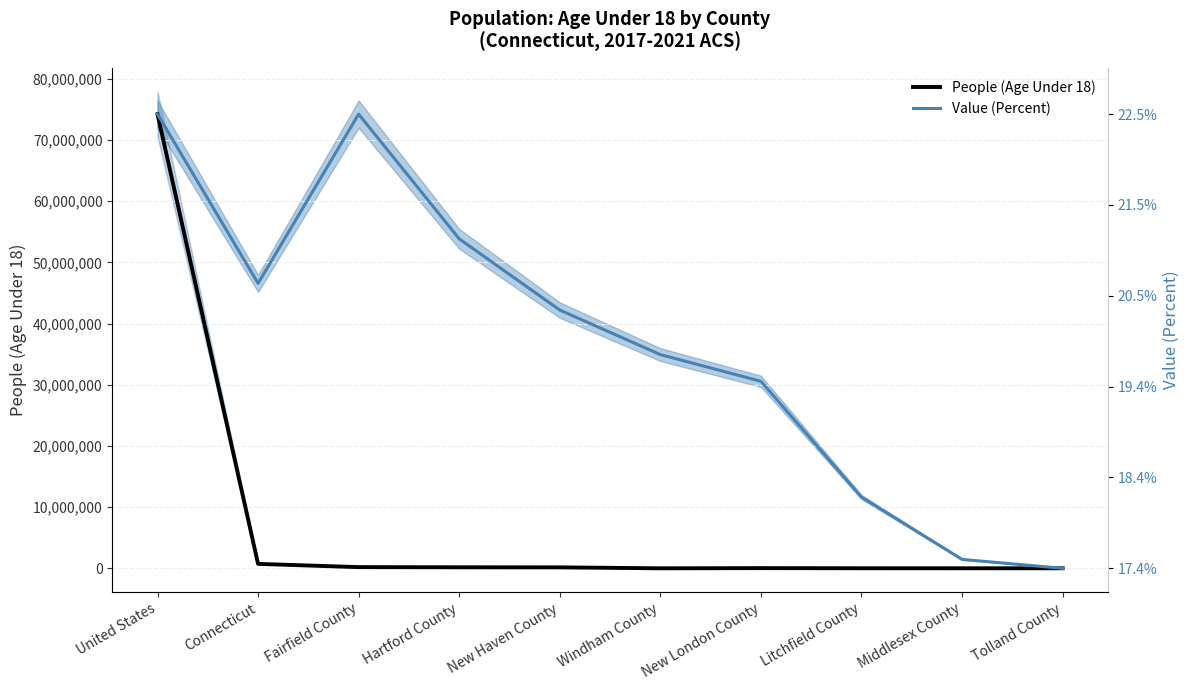

What is the sum of the People (Age Under 18) values at New London County and Windham County?

75718.0